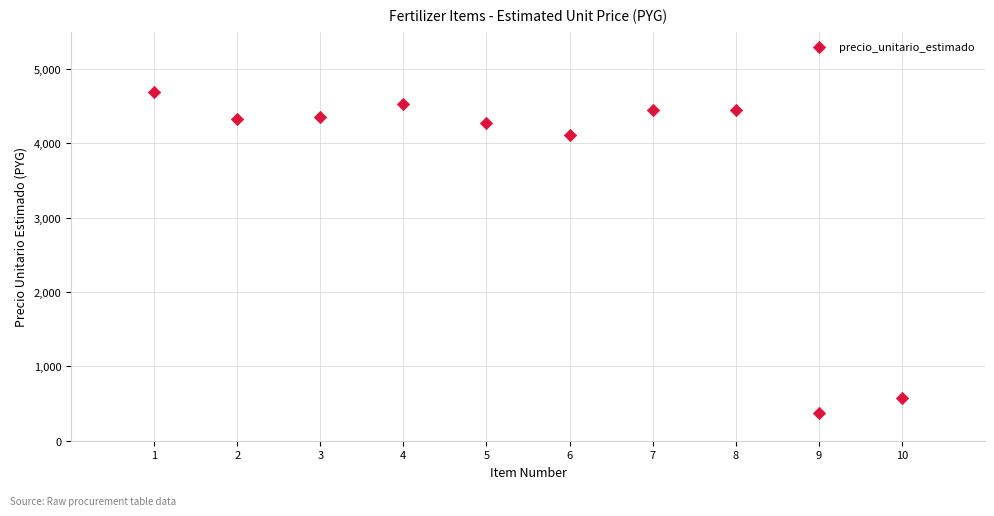

What is the average X value?

6